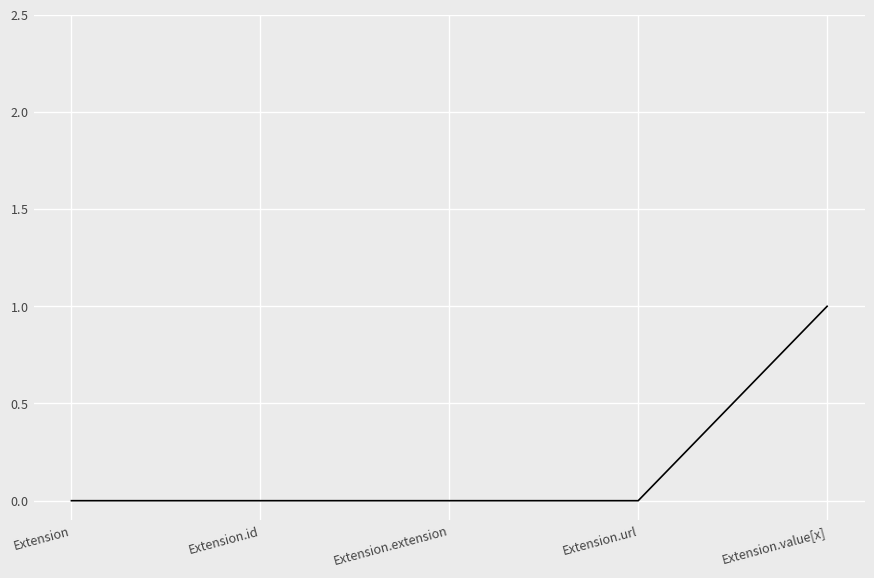

Does the chart have visible grid lines?

Yes